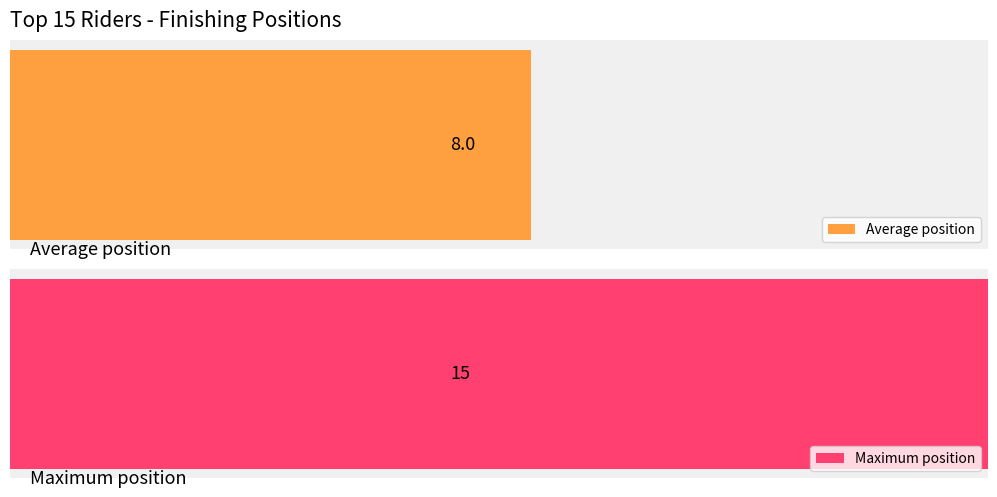

What is the difference between the maximum and second lowest values?

13